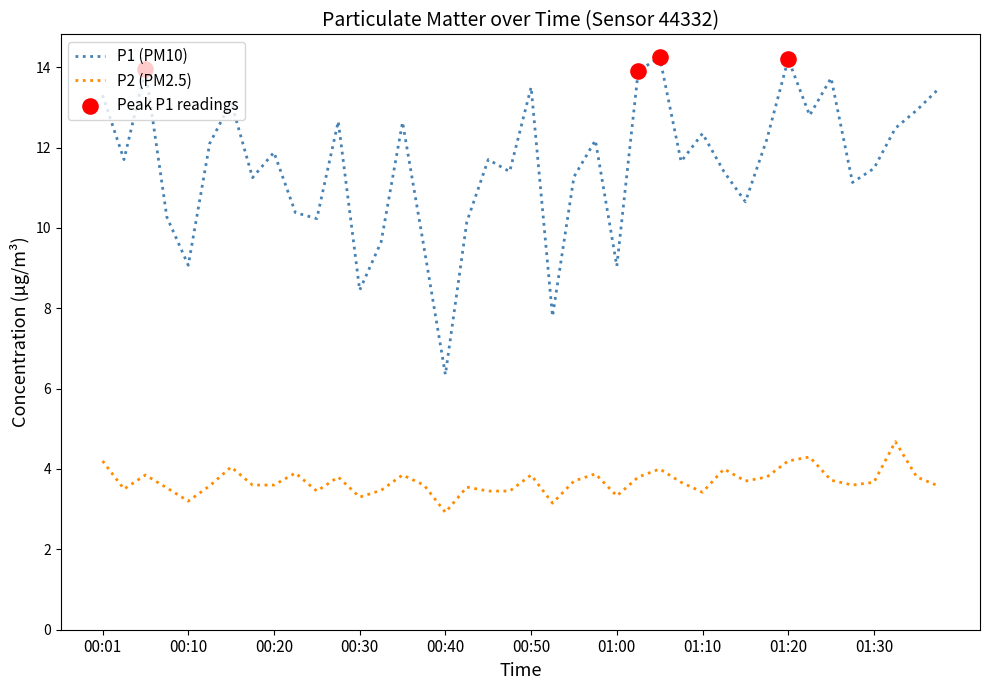

Which series has the largest total across all categories?

P1 (PM10)